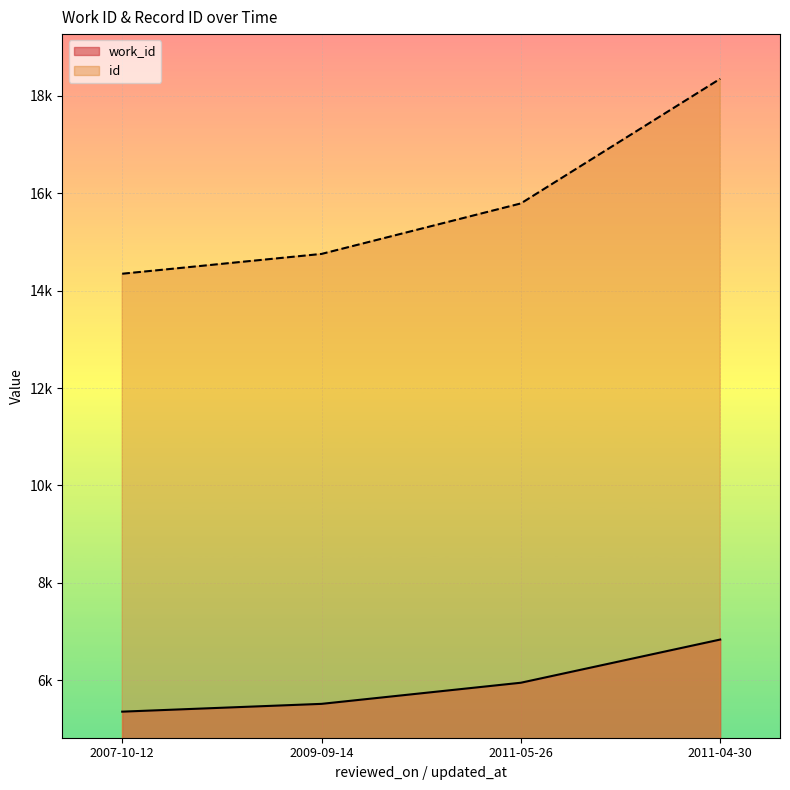

True or false: id has a value of 20580 at 2011-05-26.

False